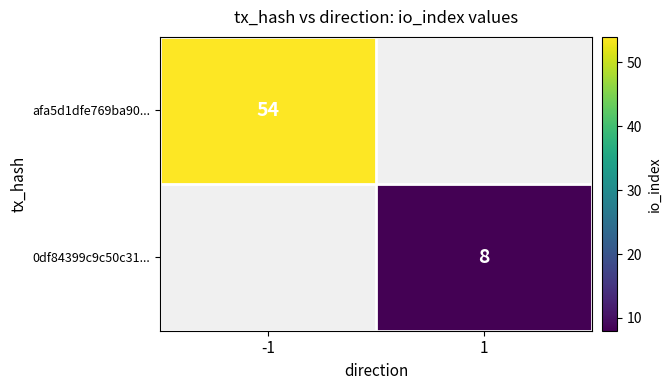

True or false: 0df84399c9c50c31... has a value of 14 at 1.

False